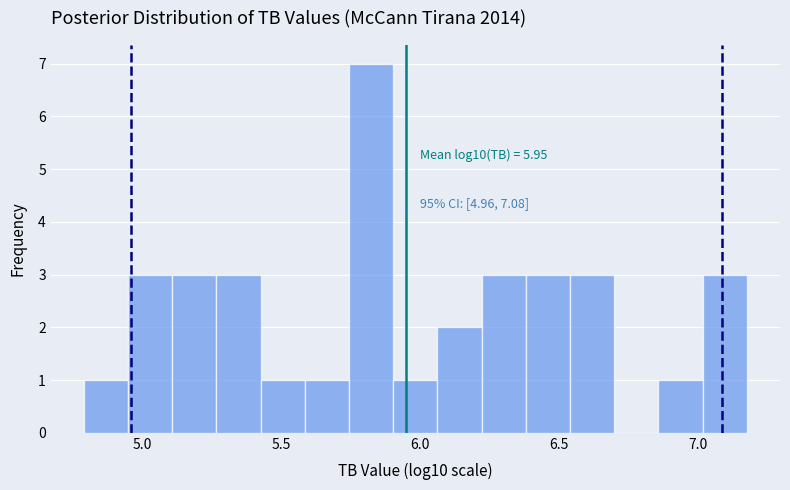

Read against the x-axis, roughly where is the centre of the tallest bar?

5.80